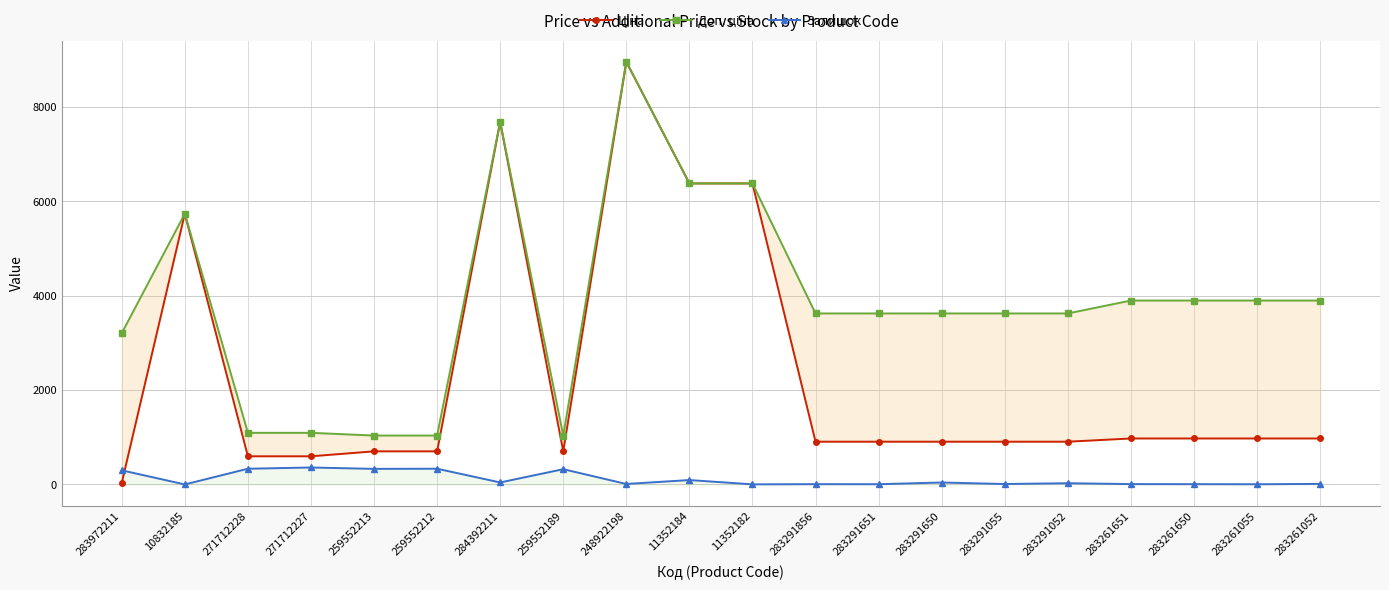

Reading left to right, extract all data points from this chart.

Ціна: 283972211=32.0	10832185=5736.9	271712228=596.5	271712227=596.5	259552213=701.4	259552212=701.4	284392211=7680.9	259552189=701.4	248922198=8955.1	11352184=6378.9	11352182=6378.9	283291856=905.9	283291651=905.9	283291650=905.9	283291055=905.9	283291052=905.9	283261651=974.2	283261650=974.2	283261055=974.2	283261052=974.2
Доп. ціна: 283972211=3205.0	10832185=5736.9	271712228=1093.7	271712227=1093.7	259552213=1036.0	259552212=1036.0	284392211=7680.9	259552189=1036.0	248922198=8955.1	11352184=6378.9	11352182=6378.9	283291856=3623.4	283291651=3623.4	283291650=3623.4	283291055=3623.4	283291052=3623.4	283261651=3896.9	283261650=3896.9	283261055=3896.9	283261052=3896.9
Залишок: 283972211=299.0	10832185=0.0	271712228=333.0	271712227=359.0	259552213=330.0	259552212=333.0	284392211=42.0	259552189=323.0	248922198=10.0	11352184=93.0	11352182=2.0	283291856=6.0	283291651=5.0	283291650=41.0	283291055=9.0	283291052=26.0	283261651=7.0	283261650=6.0	283261055=4.0	283261052=12.0